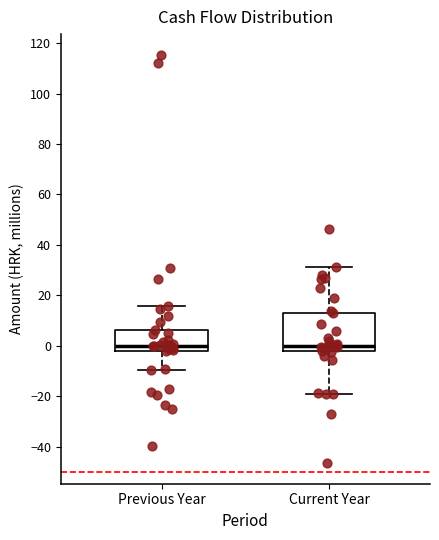

Comparing the boxes themselves (not the whiskers), which one is the tallest?

Current Year